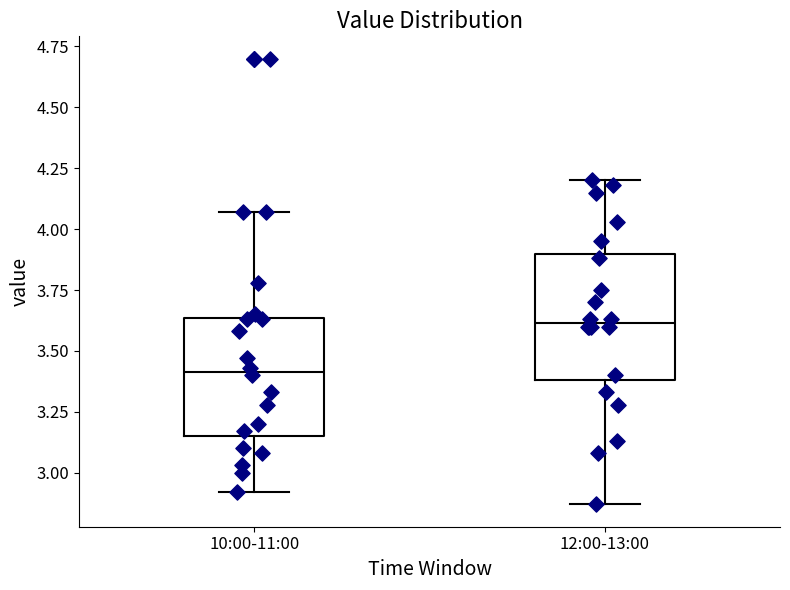

Which box's median line is the lowest?

10:00-11:00